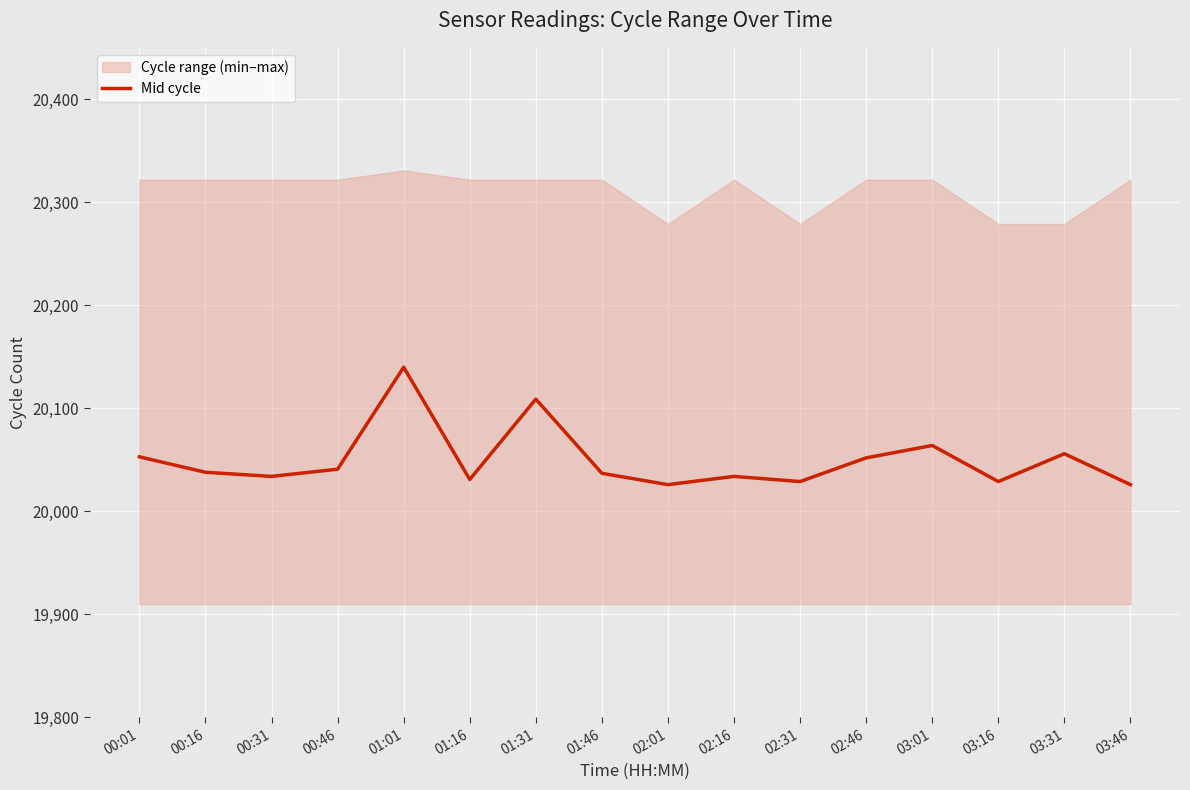

What is the difference between the second highest and second lowest values?

83